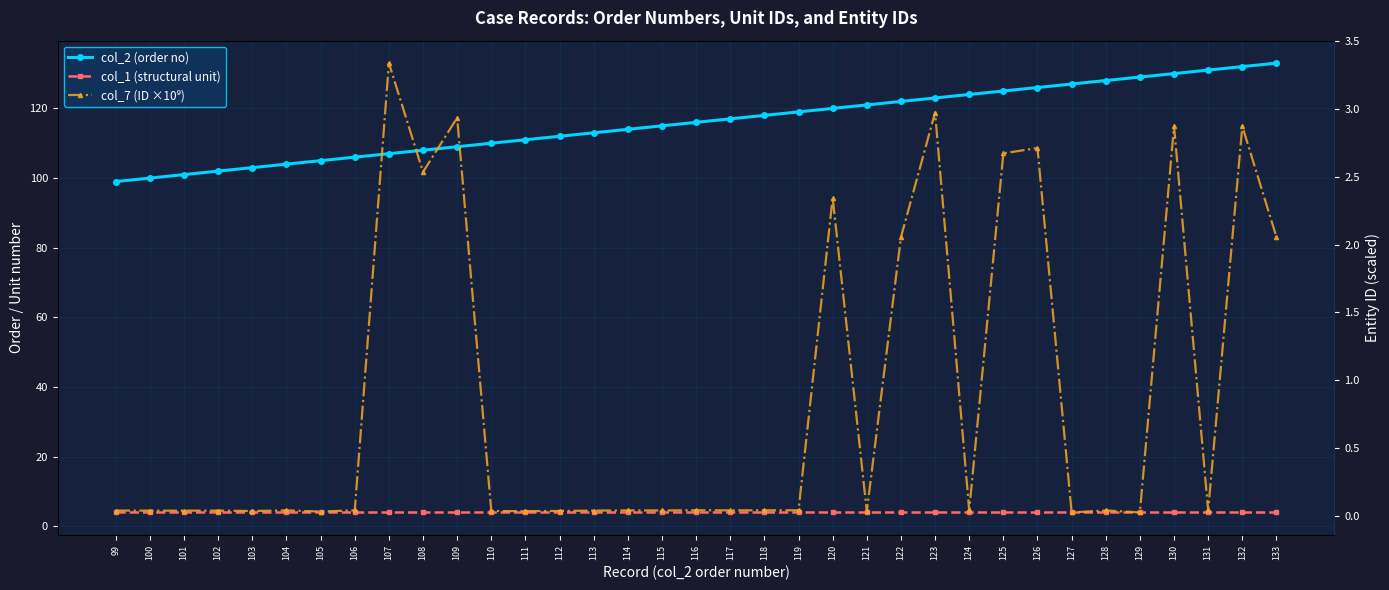

At which label is col_2 (order no) closest to 116?

116